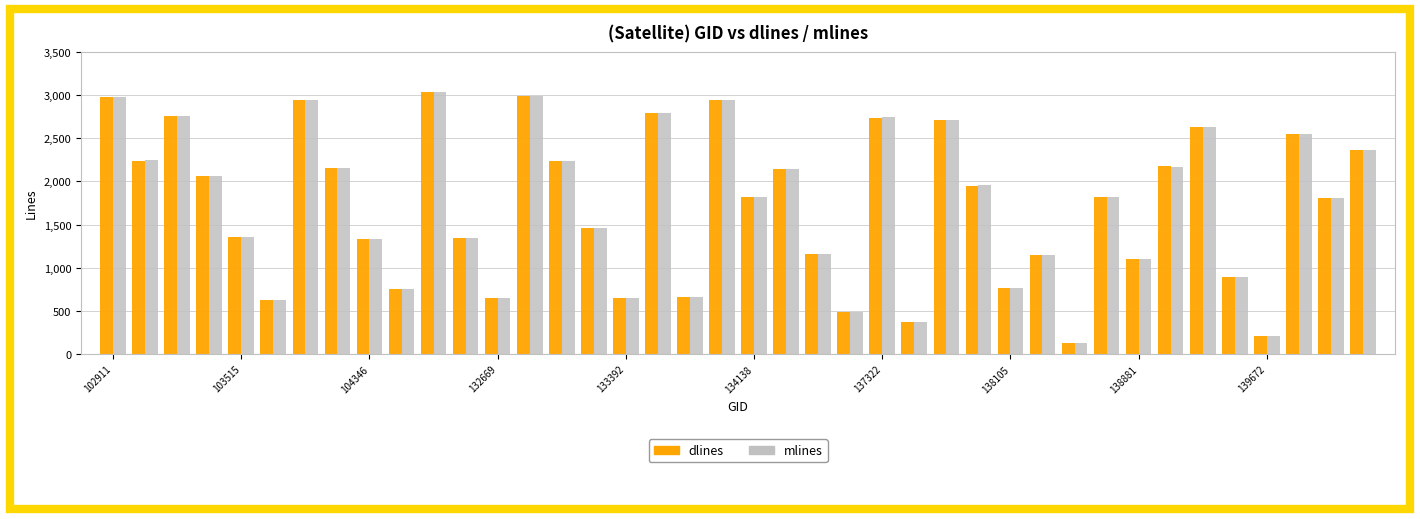

What is the difference between the second highest and minimum values in the dlines series?

2860